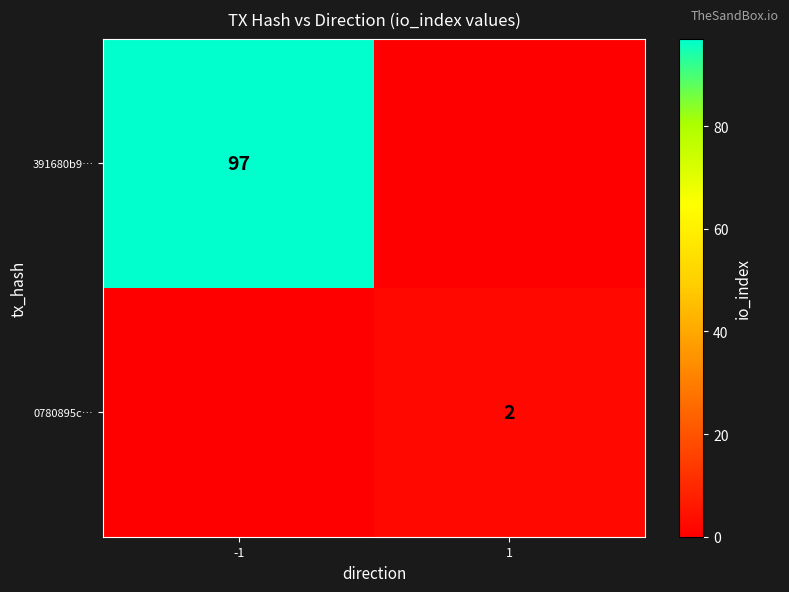

True or false: 391680b9… has a value of 144 at -1.

False